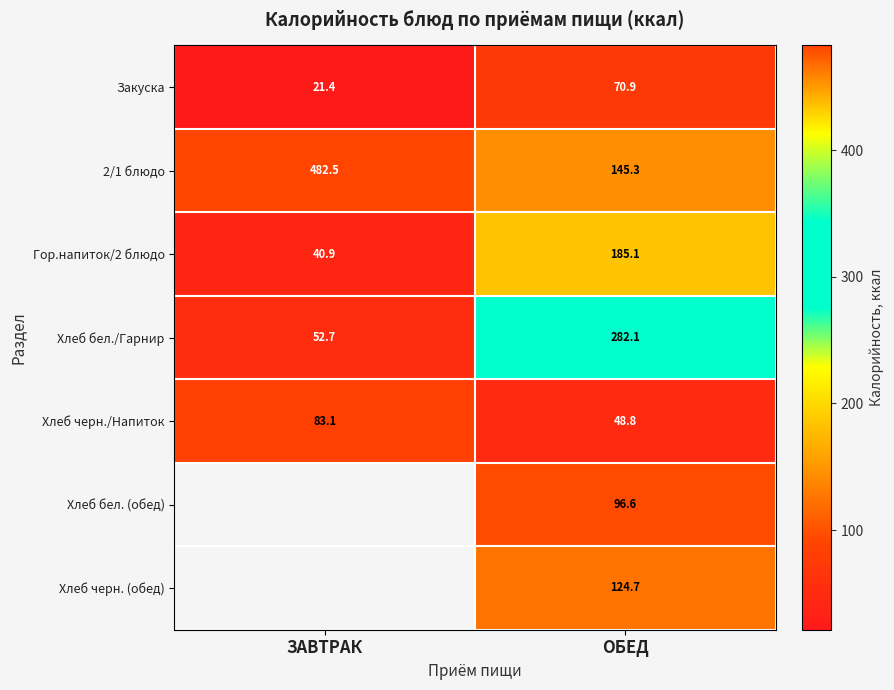

What is the average value of the Закуска series?

46.2